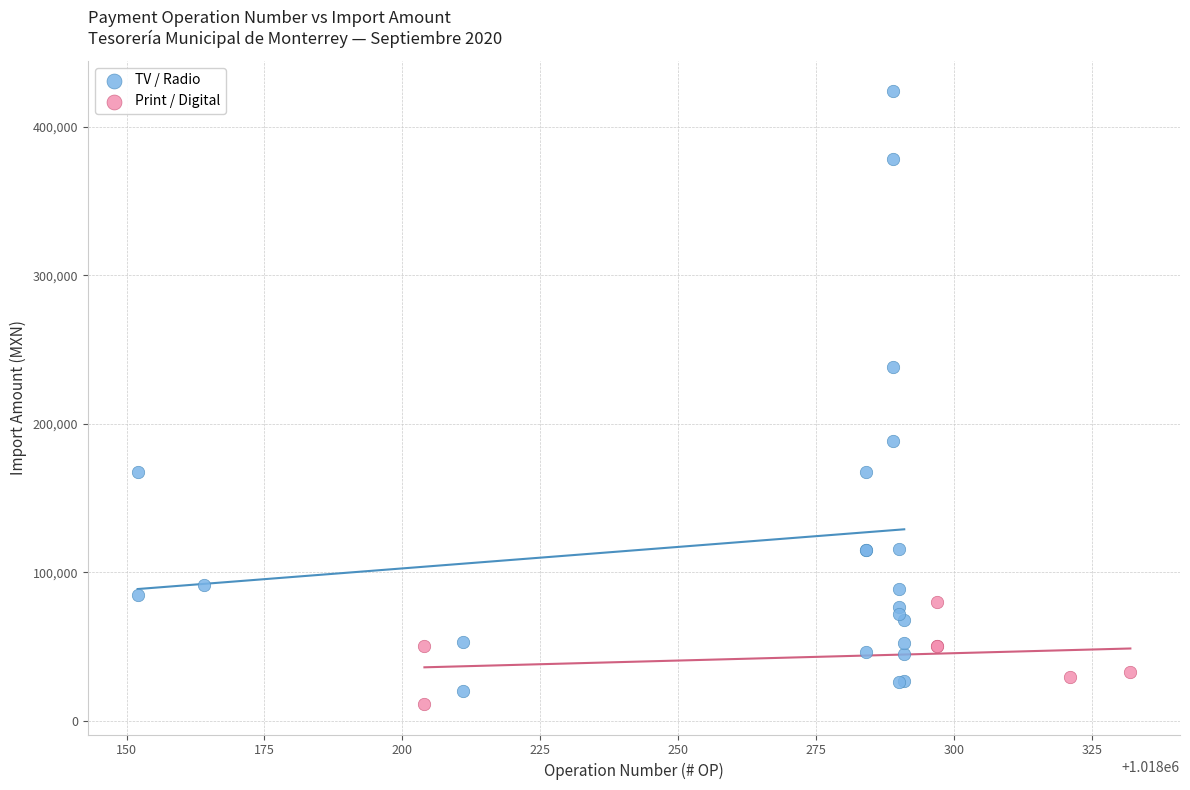

Which series has the largest Y range (max minus min)?

TV / Radio